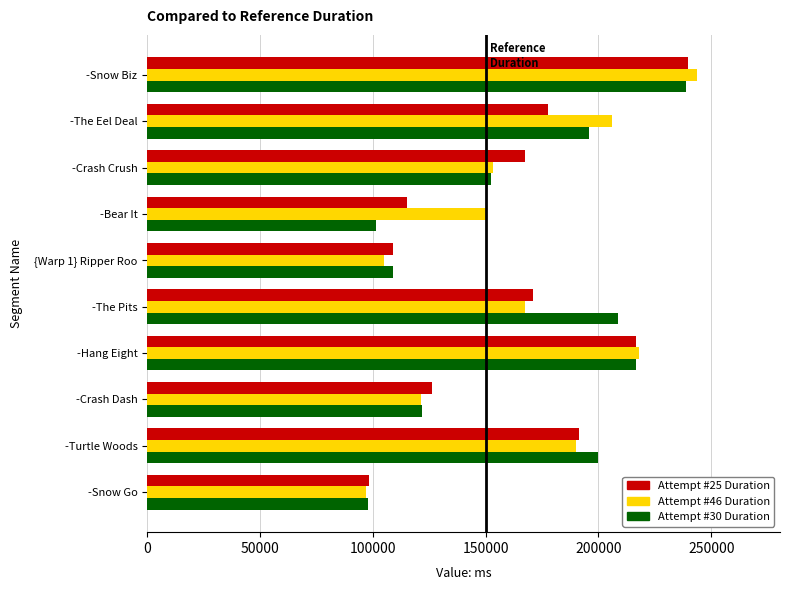

The value of Attempt #30 Duration at -Bear It is 101340. True or false?

True